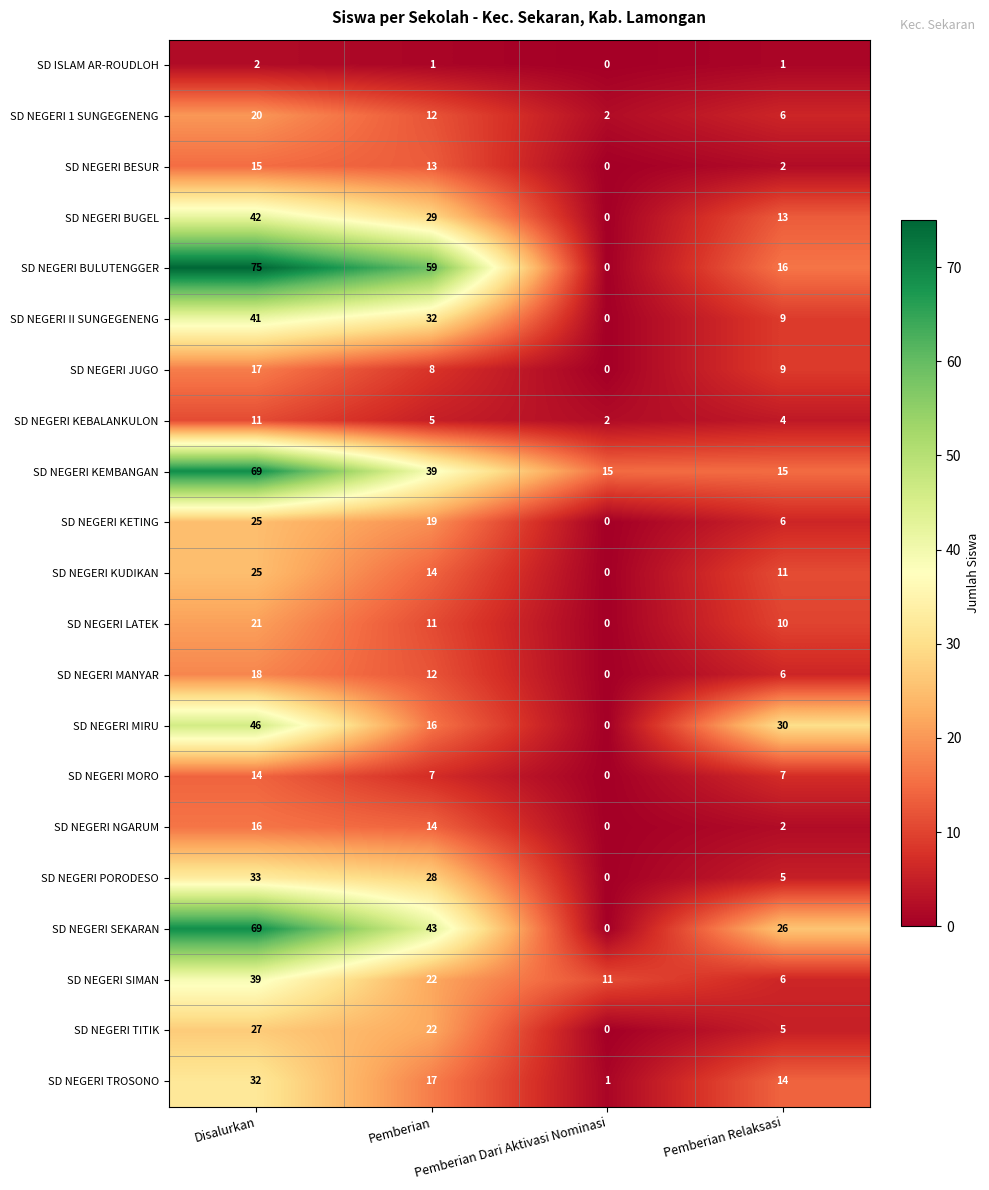

The value of SD NEGERI SEKARAN at Pemberian Relaksasi is 40. True or false?

False